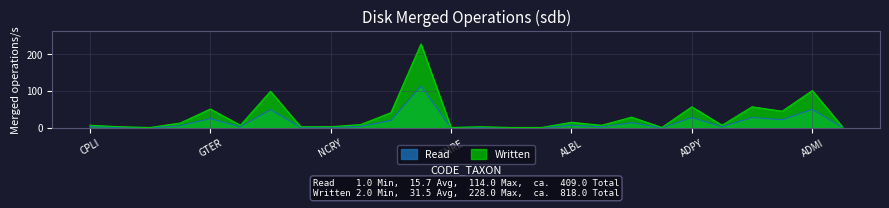

What is the minimum value for Written?

2